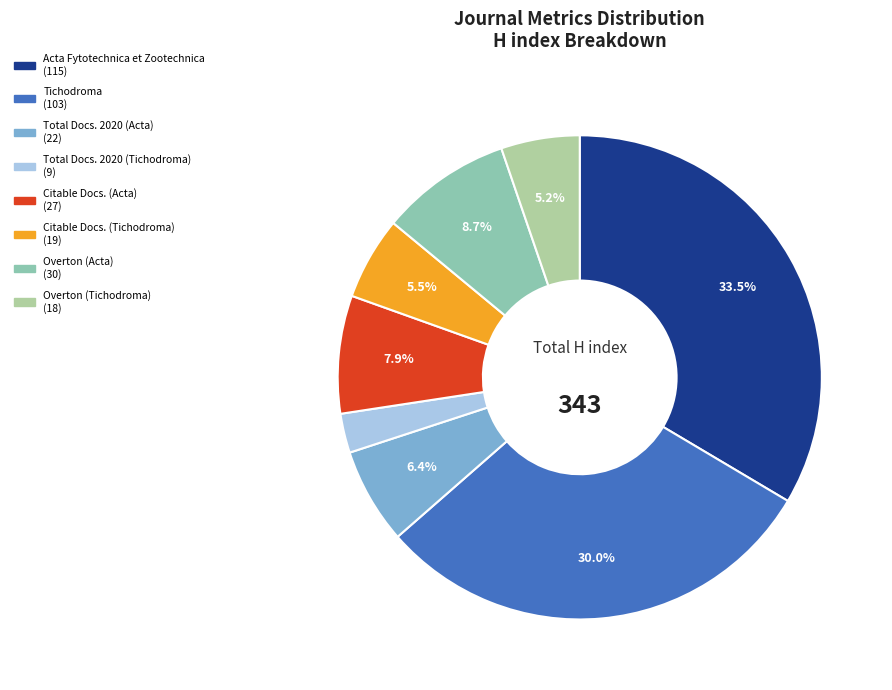

Is the sum of Overton (Tichodroma) and Tichodroma greater than half?

No